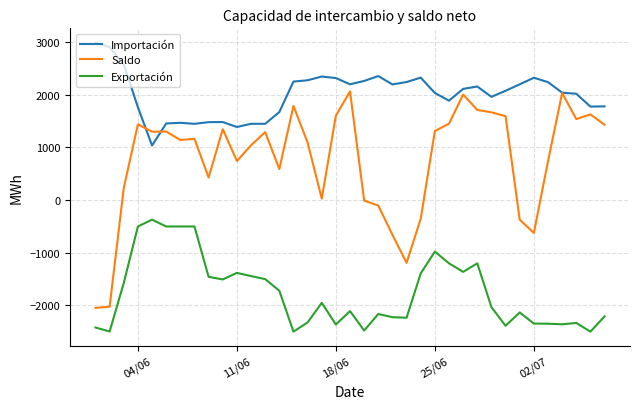

Which series has the widest spread of values?

Saldo